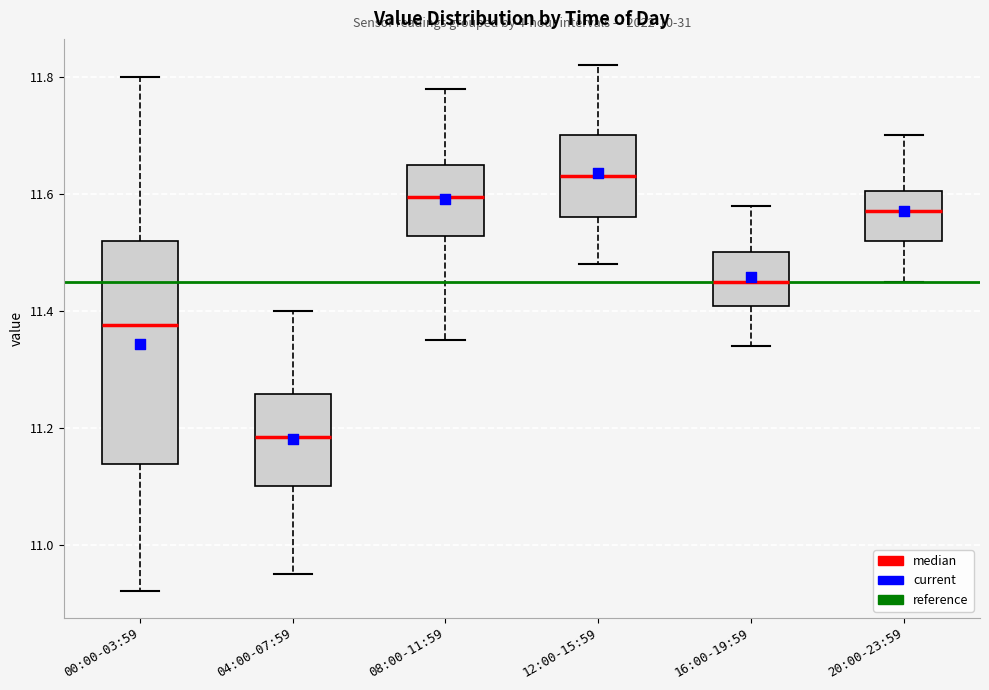

Reading left to right, transcribe this box plot: for each box, give where its median line is, the range the box spans, and where its two whiskers end, as read against the y-axis. The values are not printed on the chart, so give them approximately, as read against the axis.

00:00-03:59: median 11.38, box 11.14 to 11.52, whiskers 10.92 to 11.80
04:00-07:59: median 11.18, box 11.10 to 11.26, whiskers 10.96 to 11.40
08:00-11:59: median 11.60, box 11.52 to 11.66, whiskers 11.36 to 11.78
12:00-15:59: median 11.64, box 11.56 to 11.70, whiskers 11.48 to 11.82
16:00-19:59: median 11.46, box 11.40 to 11.50, whiskers 11.34 to 11.58
20:00-23:59: median 11.58, box 11.52 to 11.60, whiskers 11.46 to 11.70